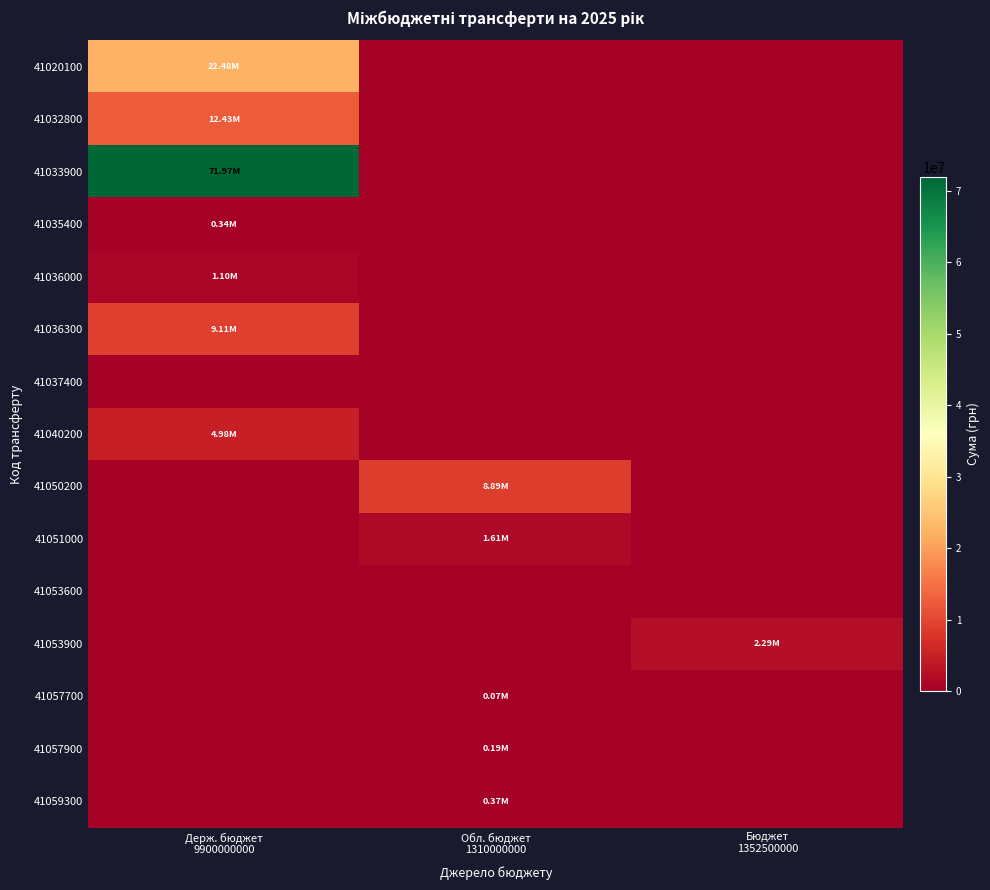

Which series has the largest total across all categories?

41033900